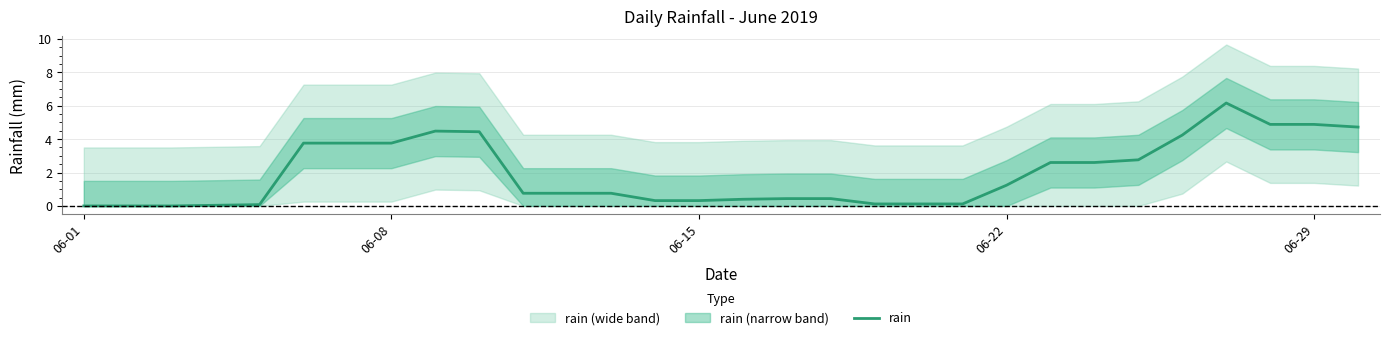

What is the average value?

2.0